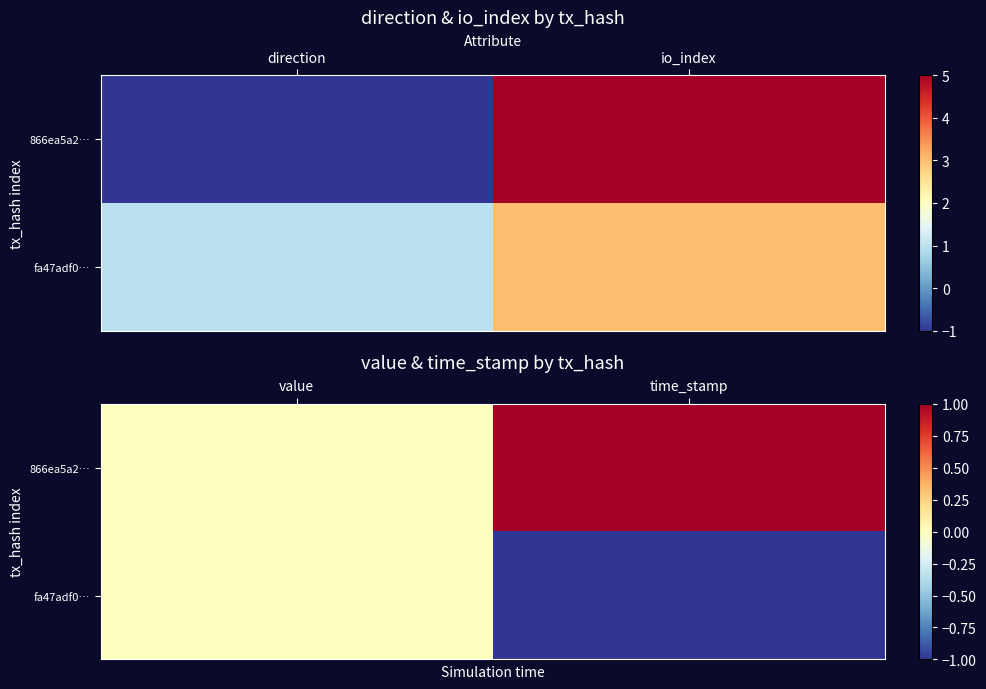

What is the spread (max minus min) of values at time_stamp?

2.0